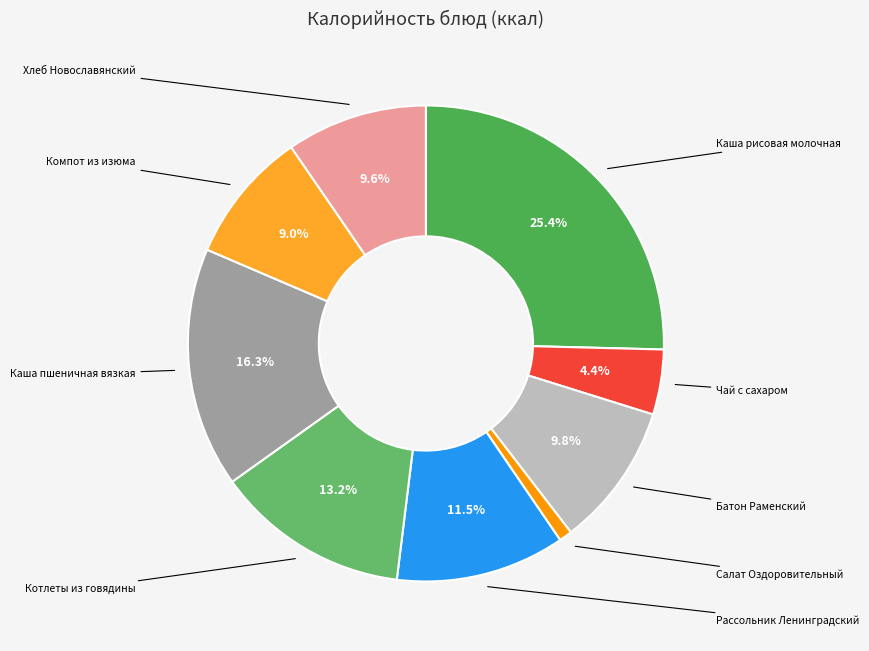

Between Хлеб Новославянский and Салат Оздоровительный, which is larger?

Хлеб Новославянский